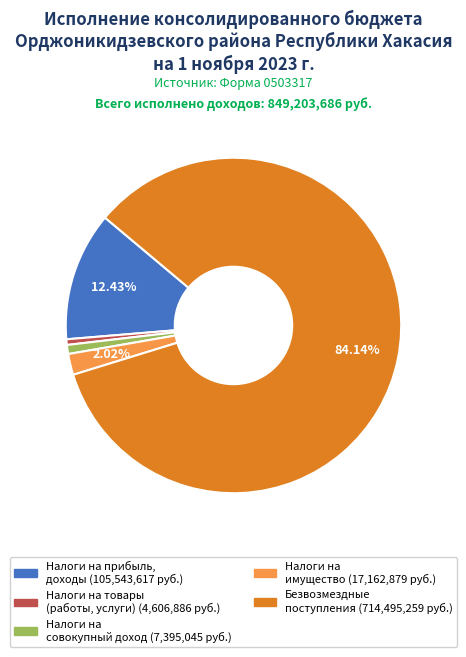

Does any single category account for the majority?

Yes